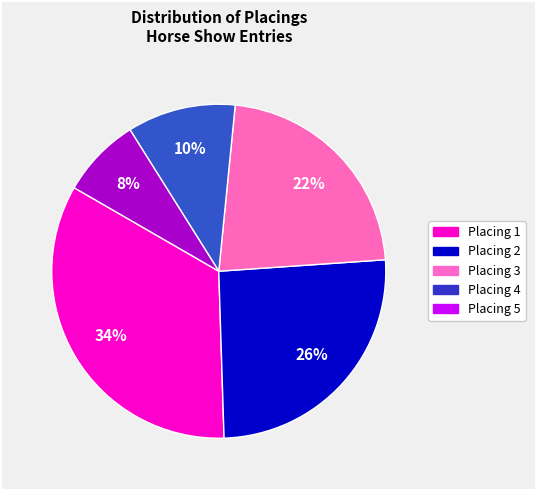

Is there a majority slice in this chart?

No